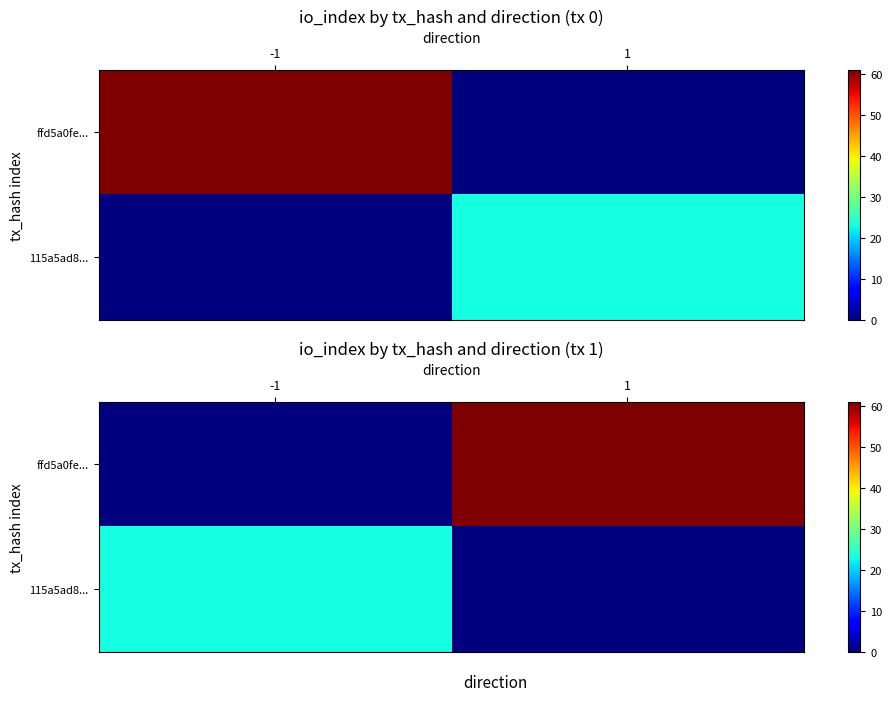

Rank the categories by ffd5a0fe... value from highest to lowest.

1, -1